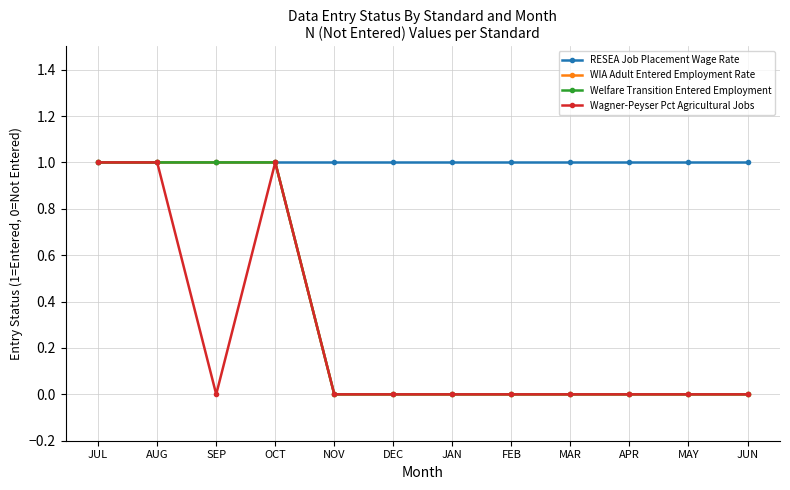

True or false: Wagner-Peyser Pct Agricultural Jobs has a value of 1 at JUL.

True